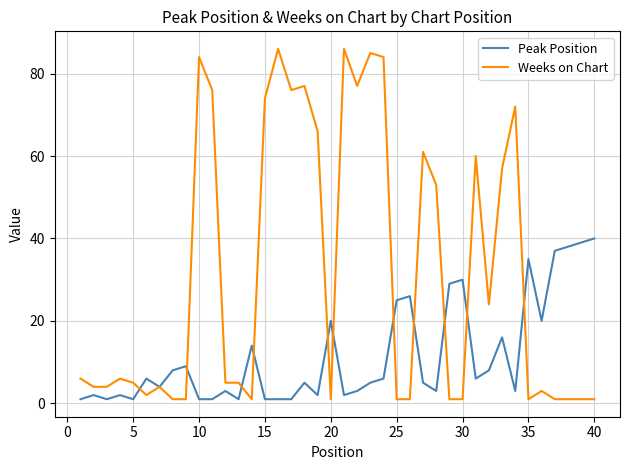

True or false: Peak Position has more than 0 points higher than both neighbors.

True